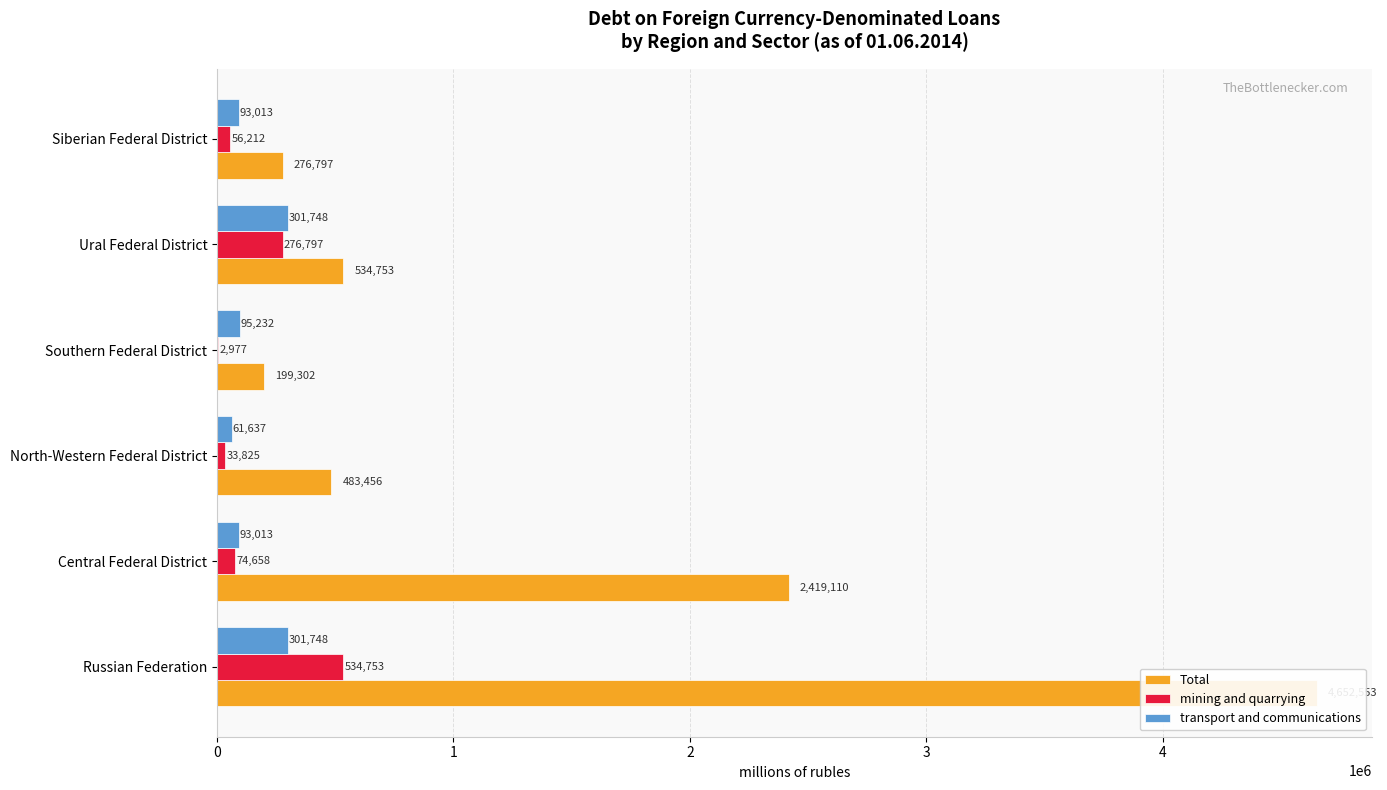

Which series has the largest total across all categories?

Total